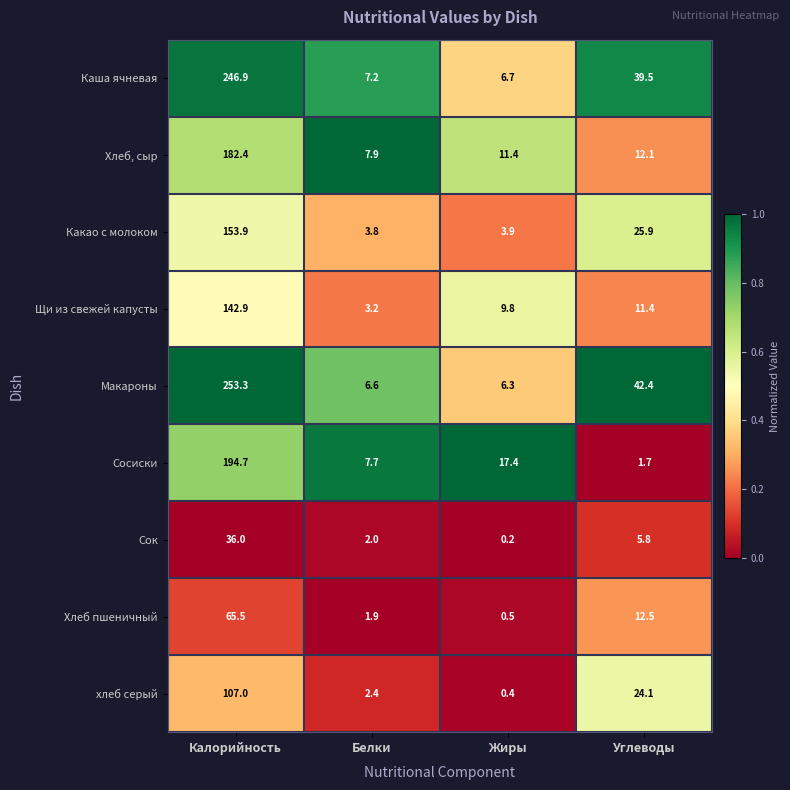

Where is Каша ячневая nearest to the value 126?

Углеводы